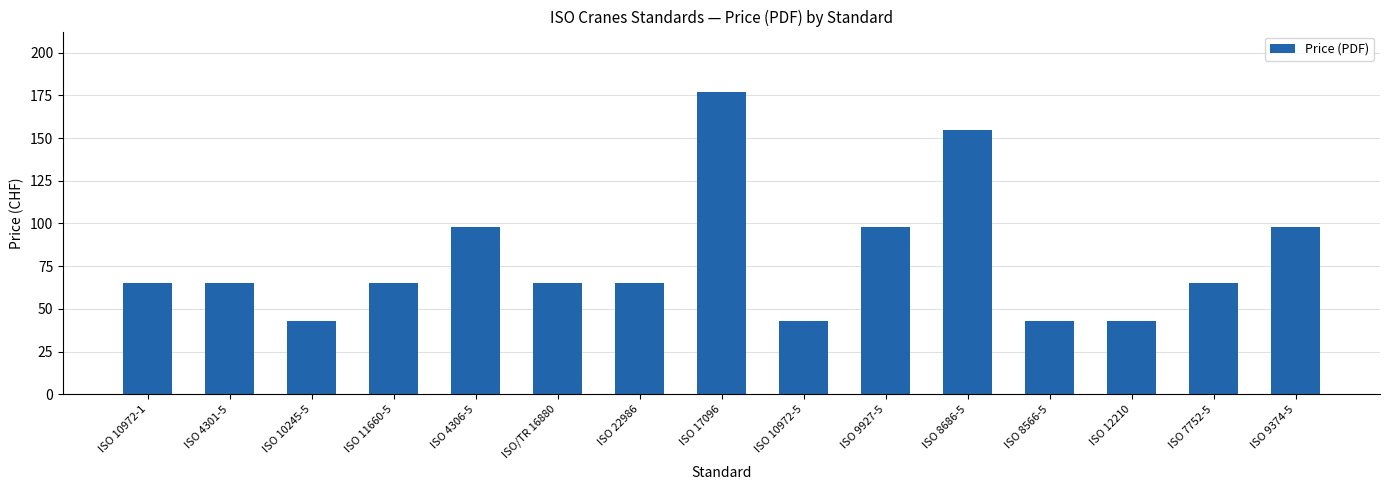

Which label corresponds to the largest value in the chart?

ISO 17096